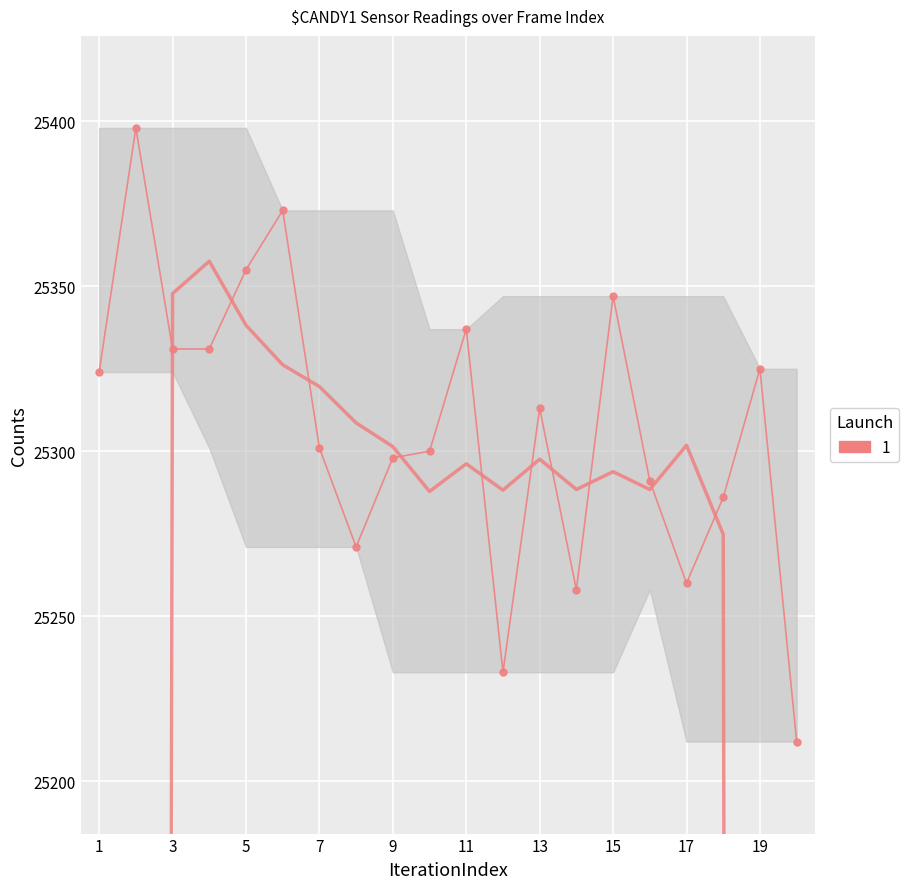

What is the approximate value at 7, to the nearest 10?

25300